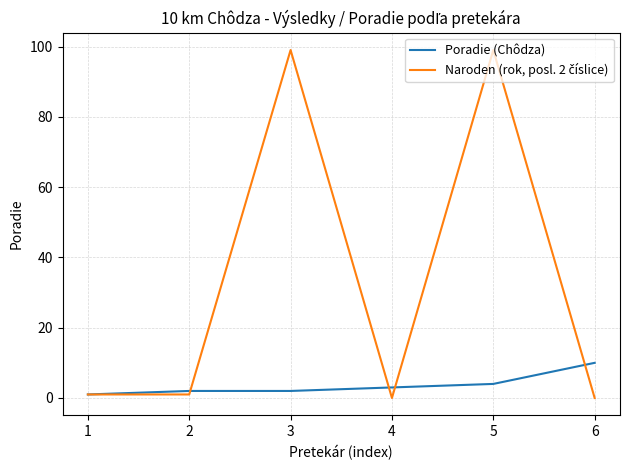

At how many categories does at least one series exceed 53?

2